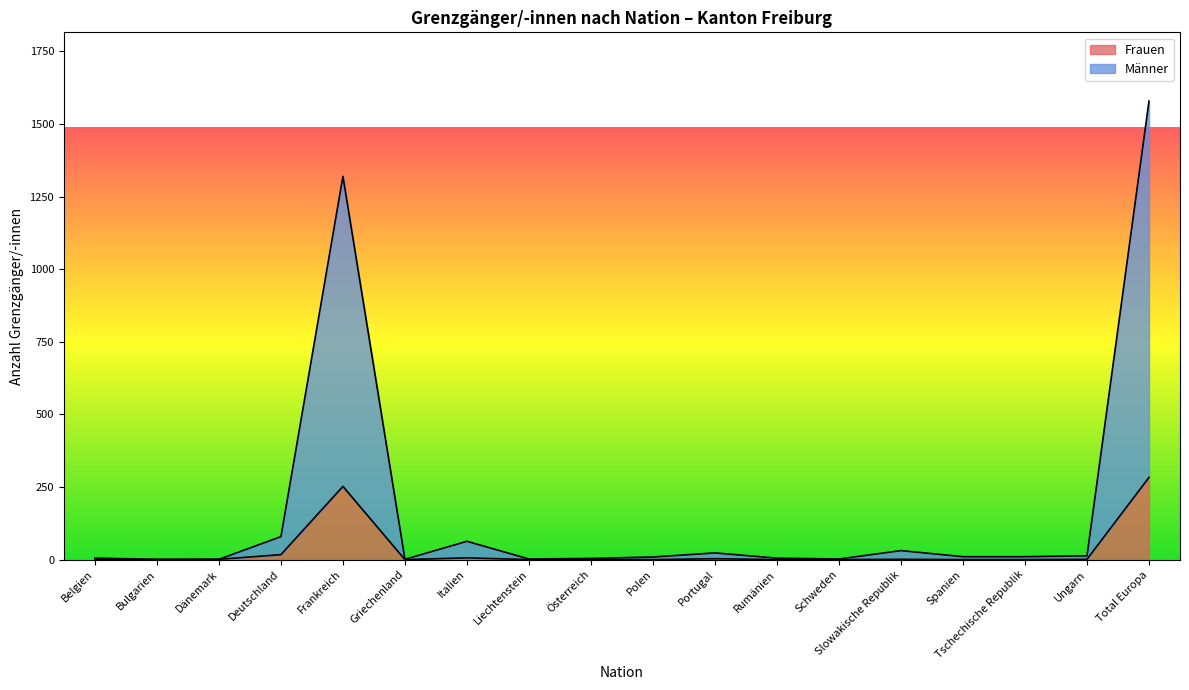

Rank the series by their average value, from lowest to highest.

Frauen, Männer